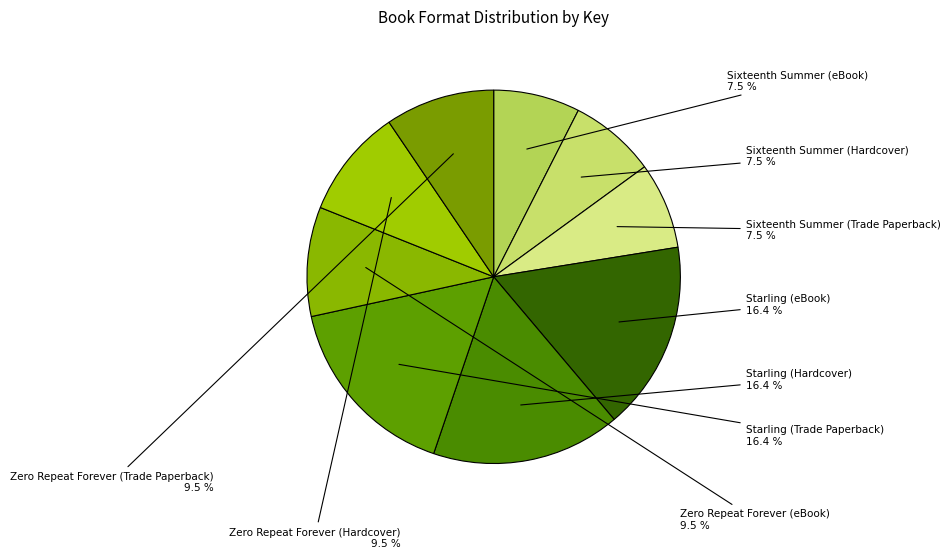

Is it true that Sixteenth Summer (Trade Paperback) is 16% of the pie?

False